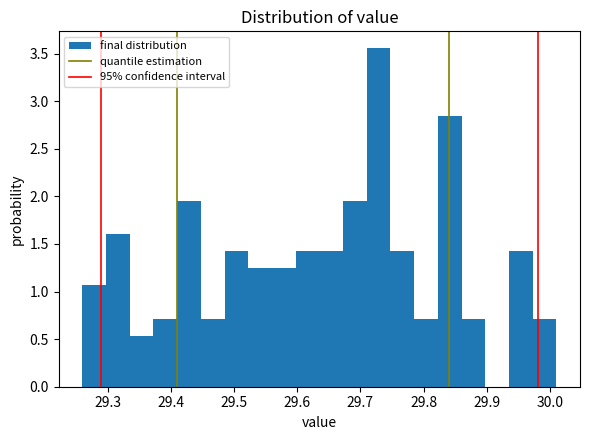

Read against the x-axis, roughly where is the centre of the tallest bar?

29.73